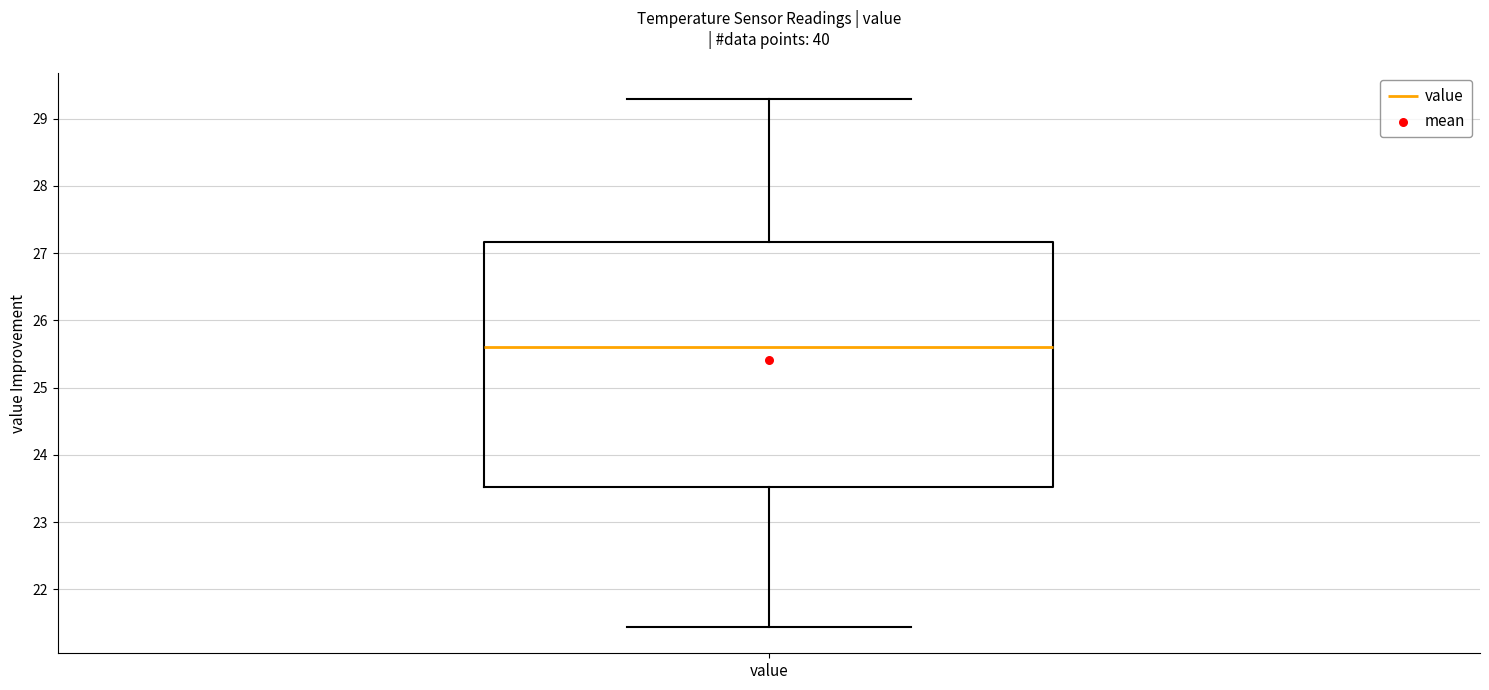

Read this box plot against the y-axis: the position of the median line, the range covered by the box, and the ends of both whiskers. The values are not printed on the chart, so give them approximately, as read against the axis.

median 25.6, box 23.5 to 27.2, whiskers 21.4 to 29.3